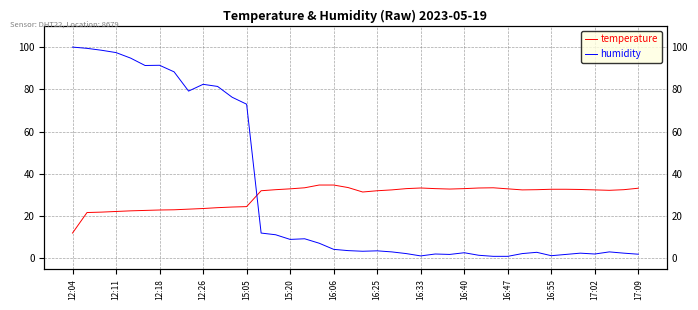

How many values in the temperature series exceed 32?

24